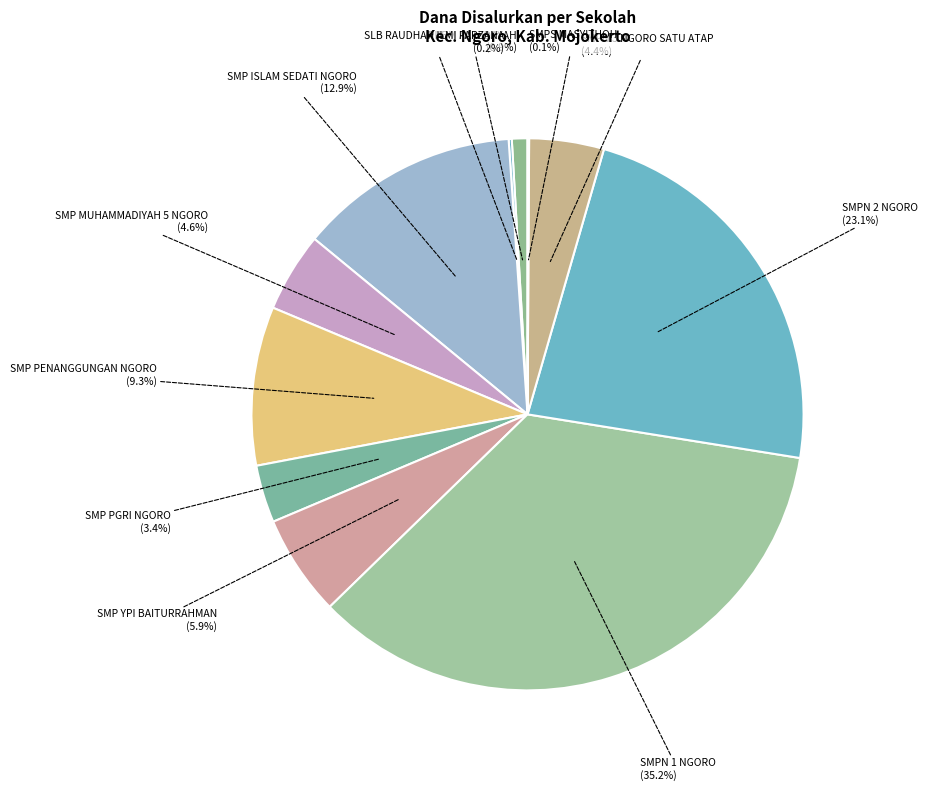

What is the largest slice in the pie chart?

SMPN 1 NGORO